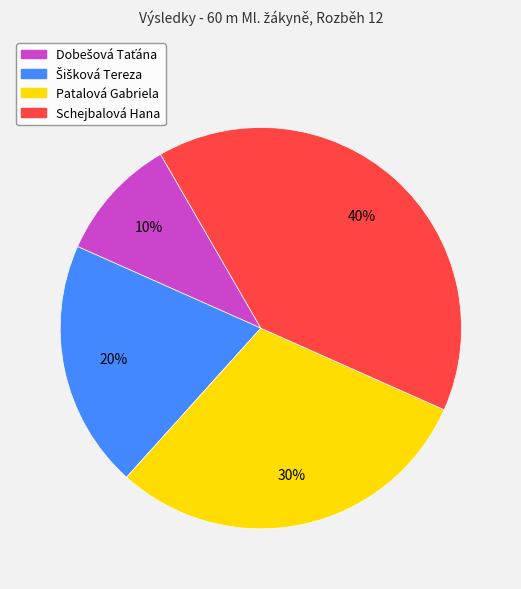

What percentage is the Schejbalová Hana slice, to the nearest percent?

40%